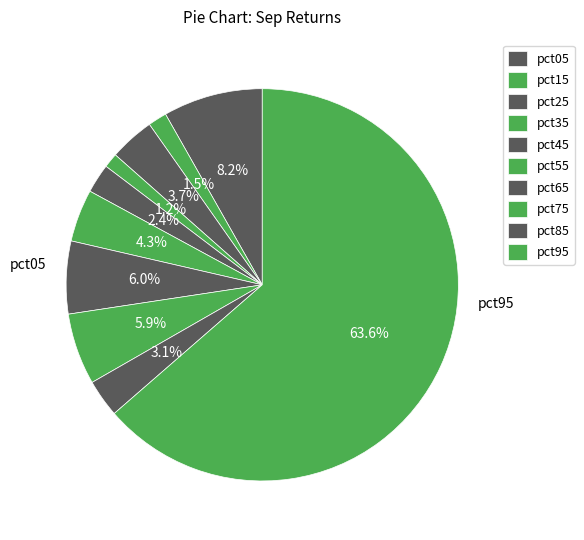

What percentage is the pct45 slice, to the nearest percent?

2%